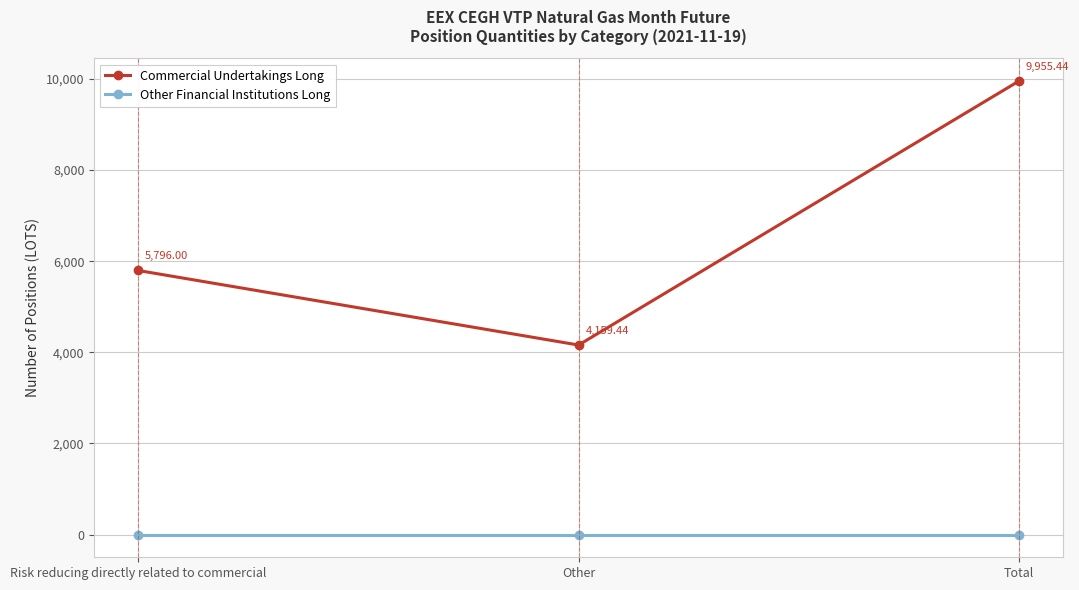

Rank the series by their maximum value, from lowest to highest.

Other Financial Institutions Long, Commercial Undertakings Long